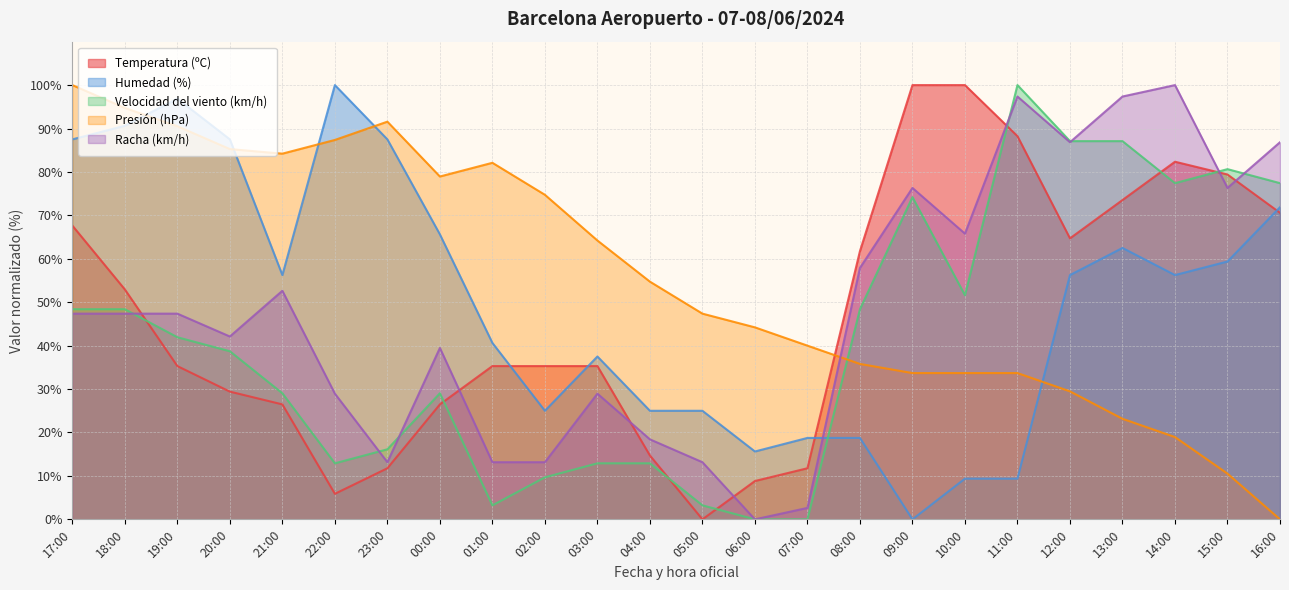

Reading left to right, list all the values displayed in this chart.

Temperatura (ºC): 17:00=67.6	18:00=52.9	19:00=35.3	20:00=29.4	21:00=26.5	22:00=5.9	23:00=11.8	00:00=26.5	01:00=35.3	02:00=35.3	03:00=35.3	04:00=14.7	05:00=0.0	06:00=8.8	07:00=11.8	08:00=61.8	09:00=100.0	10:00=100.0	11:00=88.2	12:00=64.7	13:00=73.5	14:00=82.4	15:00=79.4	16:00=70.6
Humedad (%): 17:00=87.5	18:00=90.6	19:00=96.9	20:00=87.5	21:00=56.2	22:00=100.0	23:00=87.5	00:00=65.6	01:00=40.6	02:00=25.0	03:00=37.5	04:00=25.0	05:00=25.0	06:00=15.6	07:00=18.8	08:00=18.8	09:00=0.0	10:00=9.4	11:00=9.4	12:00=56.2	13:00=62.5	14:00=56.2	15:00=59.4	16:00=71.9
Velocidad del viento (km/h): 17:00=48.4	18:00=48.4	19:00=41.9	20:00=38.7	21:00=29.0	22:00=12.9	23:00=16.1	00:00=29.0	01:00=3.2	02:00=9.7	03:00=12.9	04:00=12.9	05:00=3.2	06:00=0.0	07:00=0.0	08:00=48.4	09:00=74.2	10:00=51.6	11:00=100.0	12:00=87.1	13:00=87.1	14:00=77.4	15:00=80.6	16:00=77.4
Presión (hPa): 17:00=100.0	18:00=94.7	19:00=90.5	20:00=85.3	21:00=84.2	22:00=87.4	23:00=91.6	00:00=78.9	01:00=82.1	02:00=74.7	03:00=64.2	04:00=54.7	05:00=47.4	06:00=44.2	07:00=40.0	08:00=35.8	09:00=33.7	10:00=33.7	11:00=33.7	12:00=29.5	13:00=23.2	14:00=18.9	15:00=10.5	16:00=0.0
Racha (km/h): 17:00=47.4	18:00=47.4	19:00=47.4	20:00=42.1	21:00=52.6	22:00=28.9	23:00=13.2	00:00=39.5	01:00=13.2	02:00=13.2	03:00=28.9	04:00=18.4	05:00=13.2	06:00=0.0	07:00=2.6	08:00=57.9	09:00=76.3	10:00=65.8	11:00=97.4	12:00=86.8	13:00=97.4	14:00=100.0	15:00=76.3	16:00=86.8